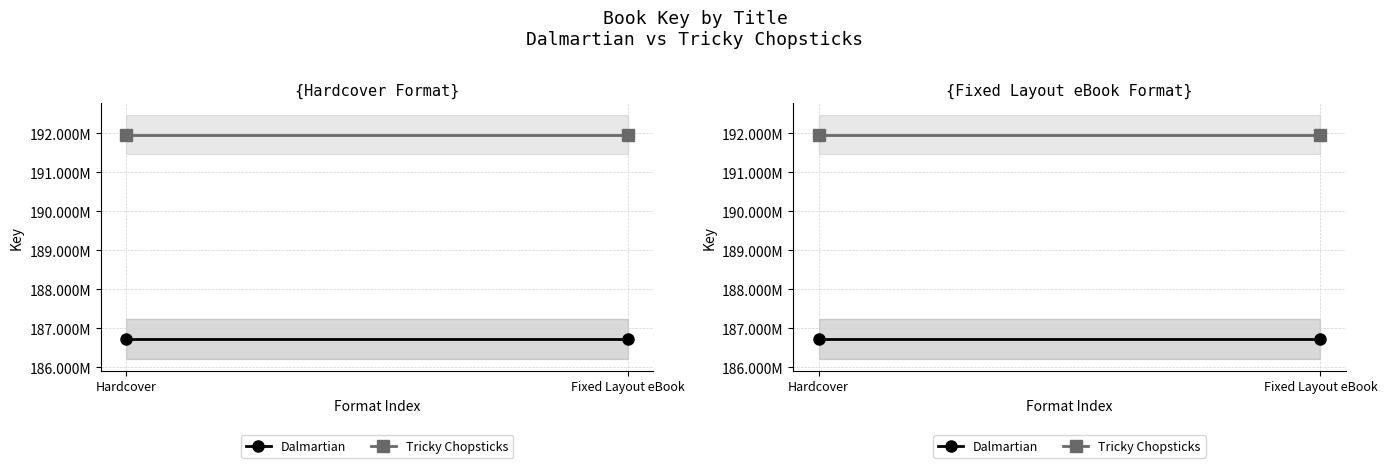

What is the total value across all series at Fixed Layout eBook?

378682578